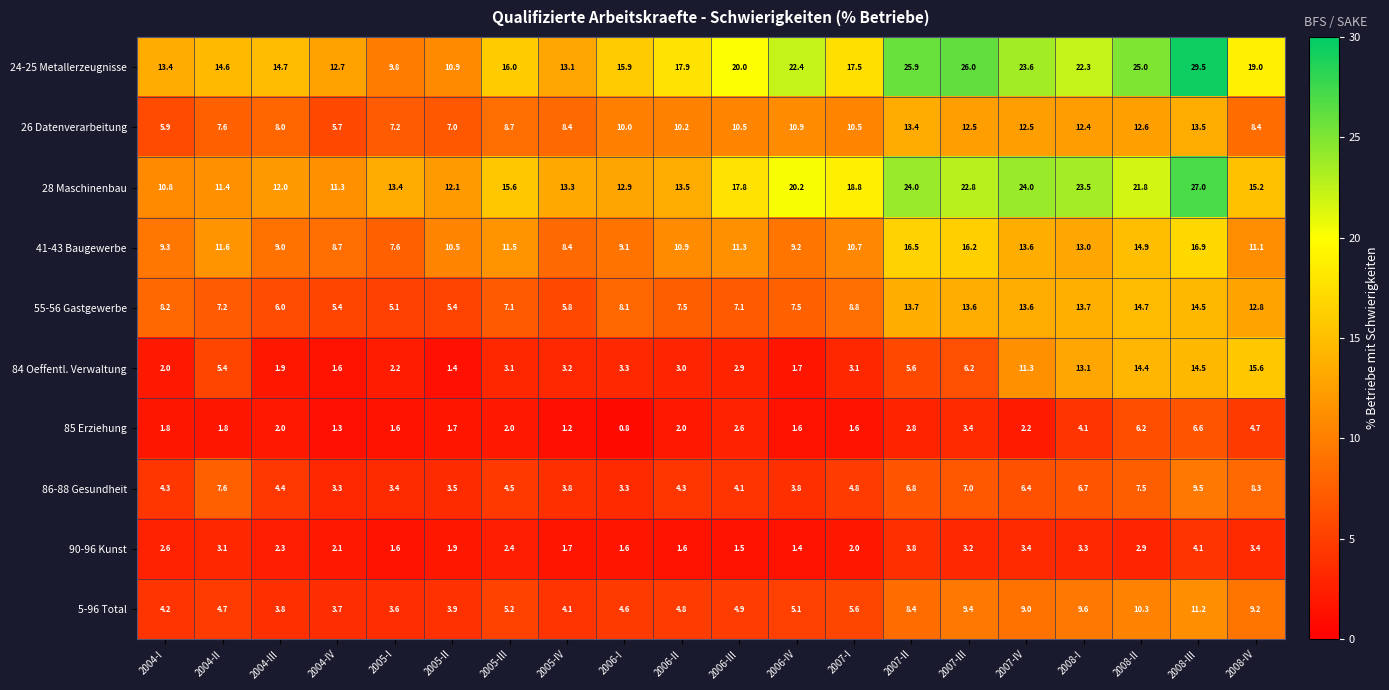

The value of 90-96 Kunst at 2006-IV is 0.4. True or false?

False